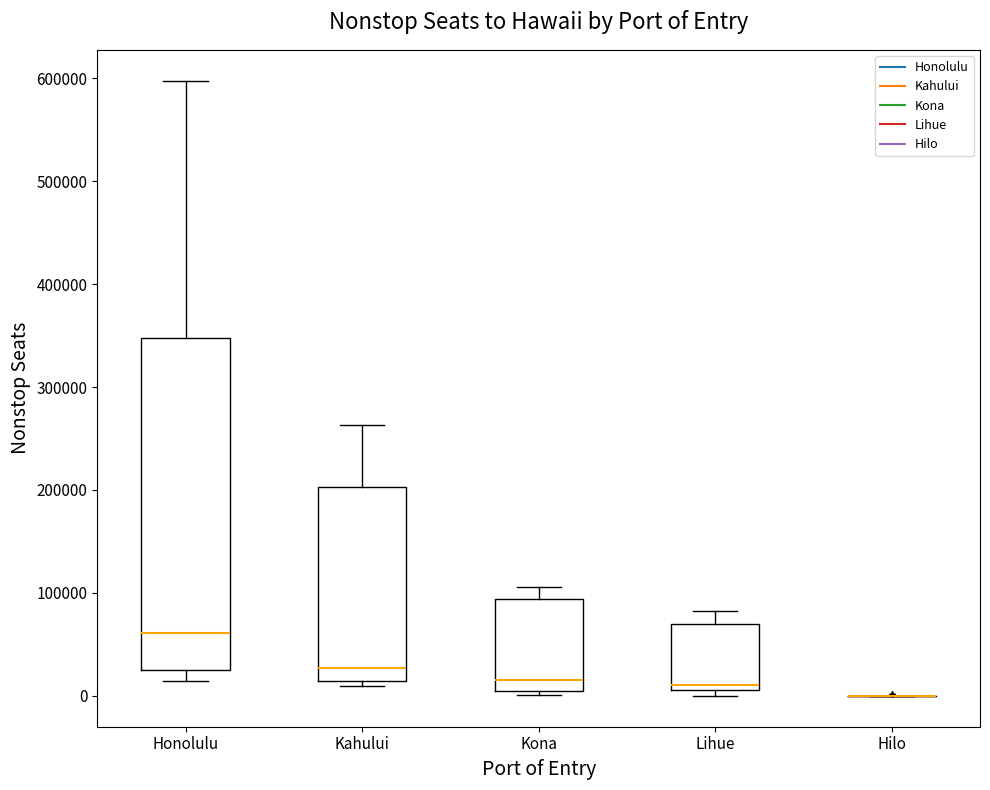

Comparing the boxes themselves (not the whiskers), which one is the tallest?

Honolulu